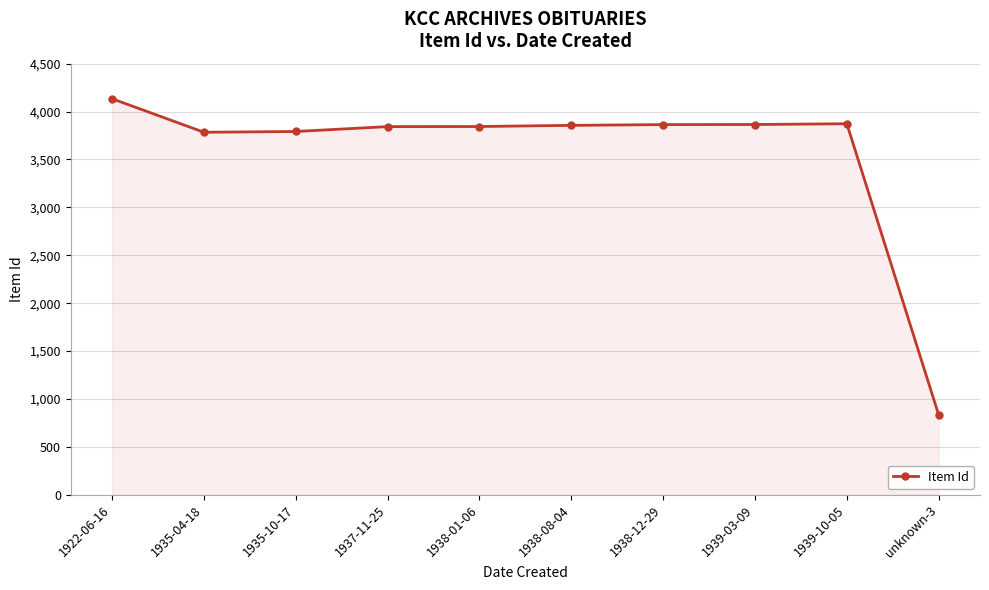

What is the ratio of the value at 1938-01-06 to the value at 1938-12-29?

1.0